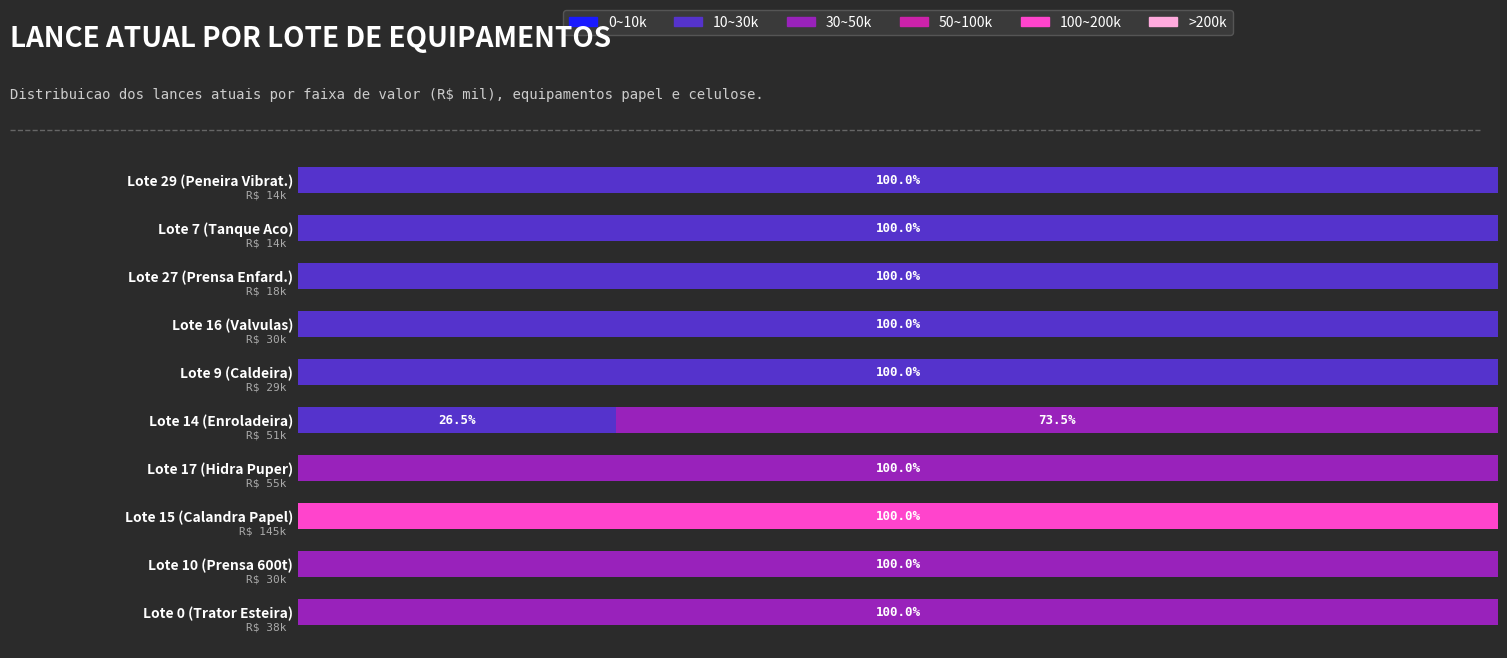

What are all the series names shown in the legend?

0~10k, 10~30k, 30~50k, 50~100k, 100~200k, >200k